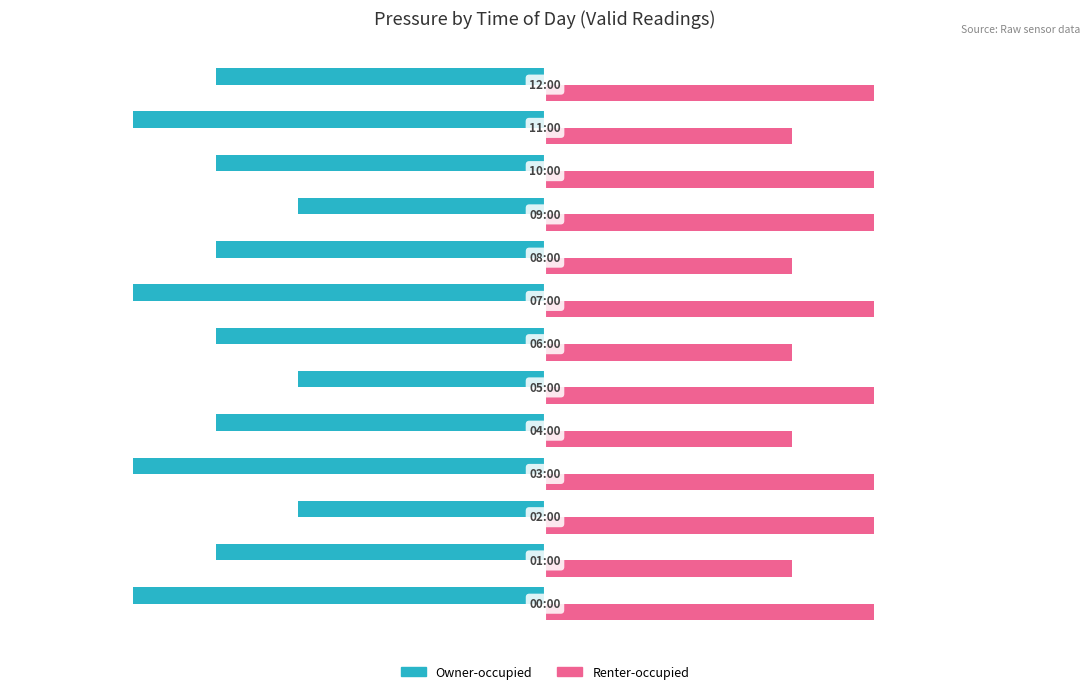

Reading left to right, extract all data points from this chart.

Owner-occupied: -5	-4	-3	-5	-4	-3	-4	-5	-4	-3	-4	-5	-4
Renter-occupied: 4	3	4	4	3	4	3	4	3	4	4	3	4